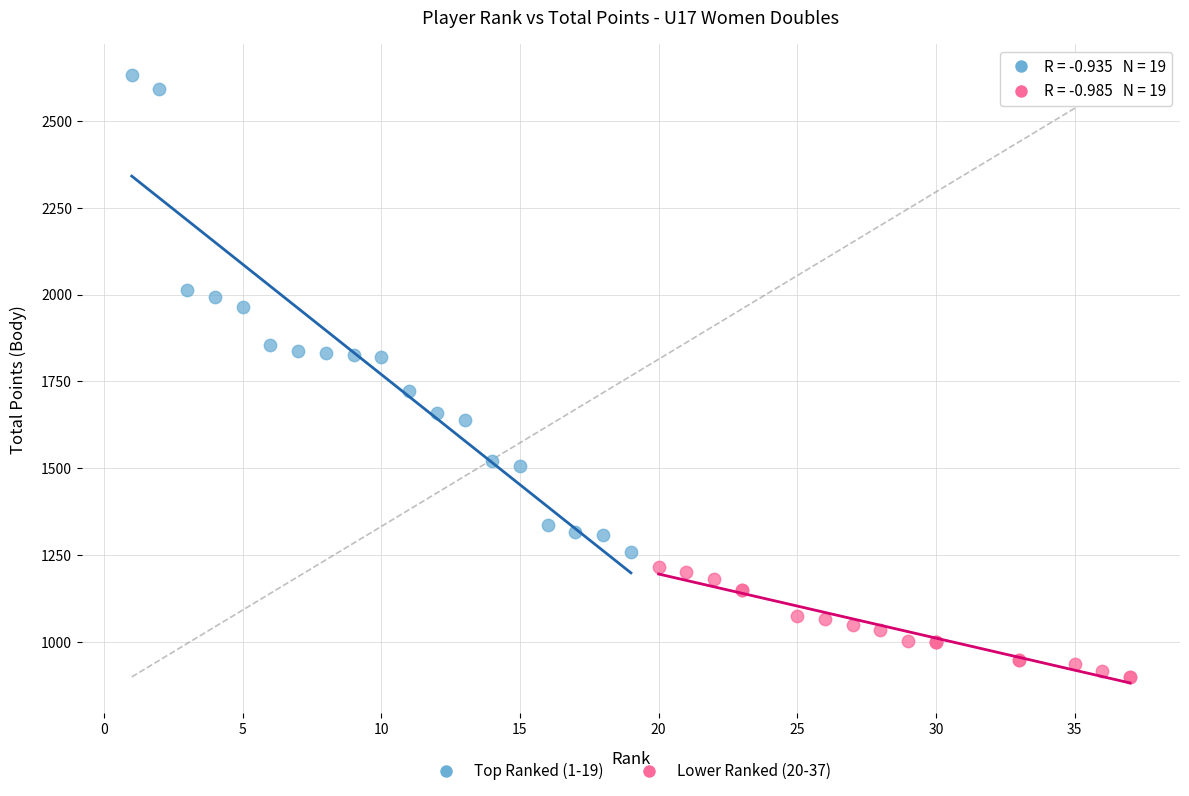

Which series reaches the maximum Y coordinate?

Top Ranked (1-19)